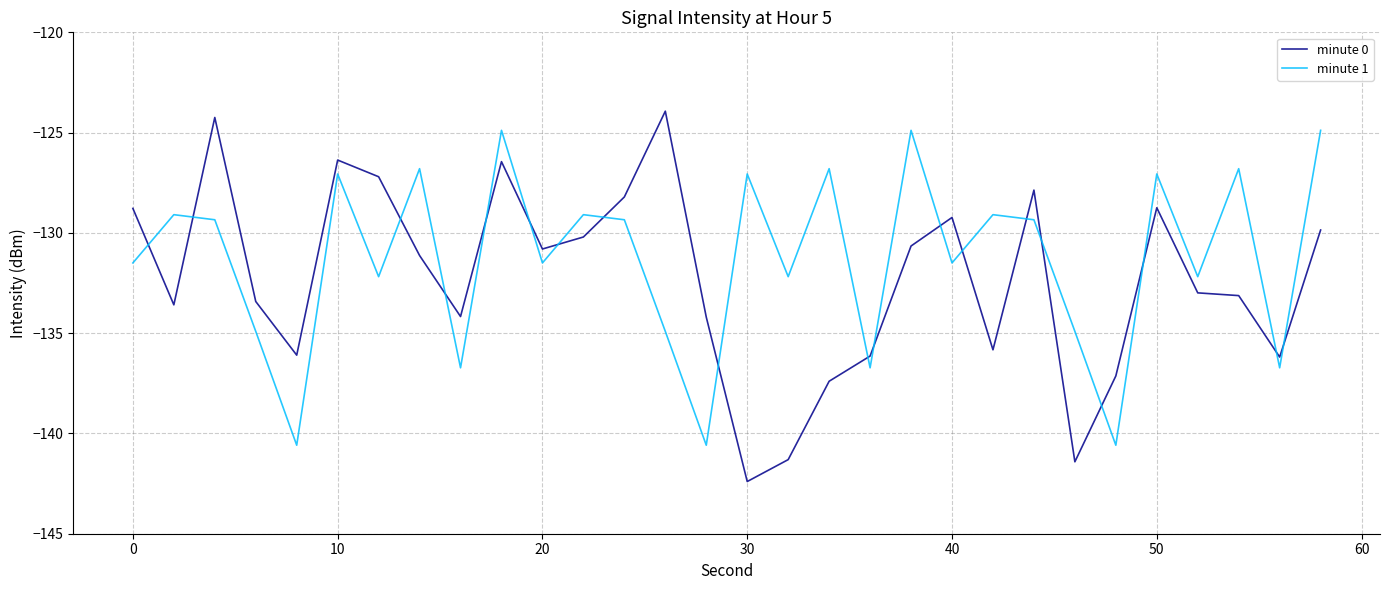

What is the highest value of the minute 1 series?

-124.9